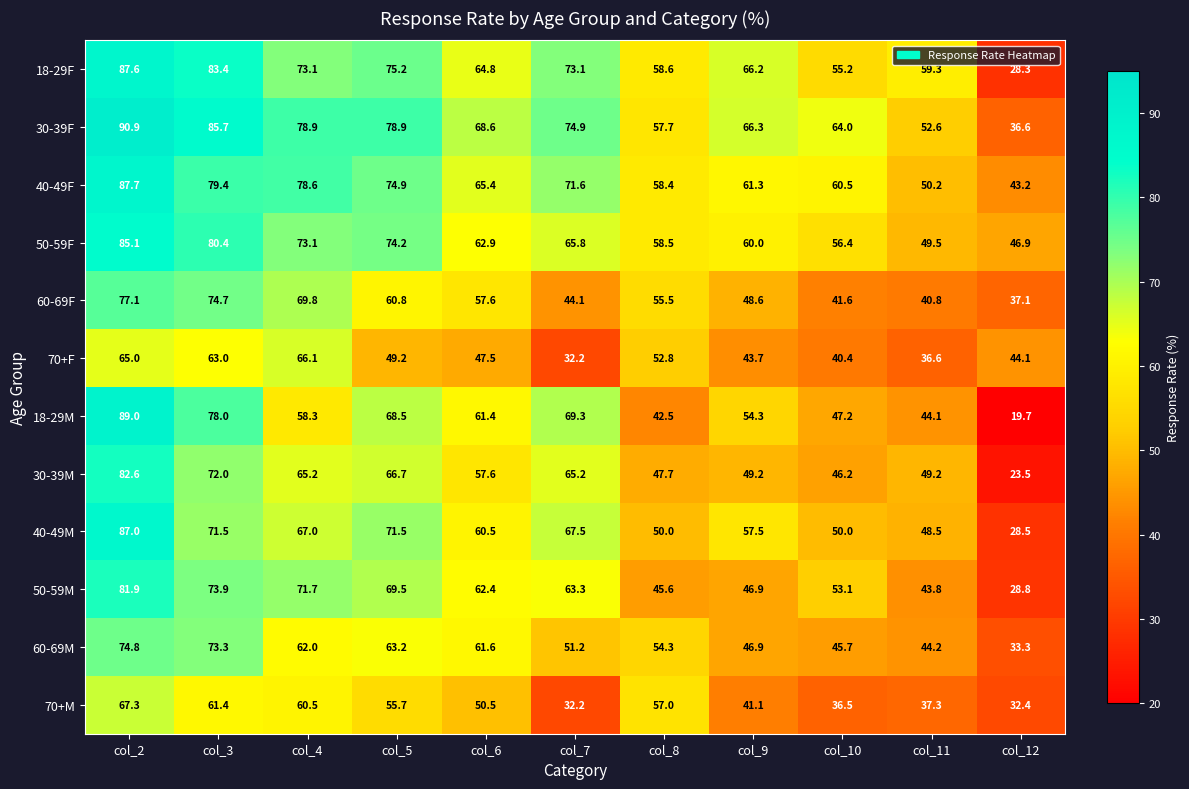

What is the total value across all series at col_11?

556.1